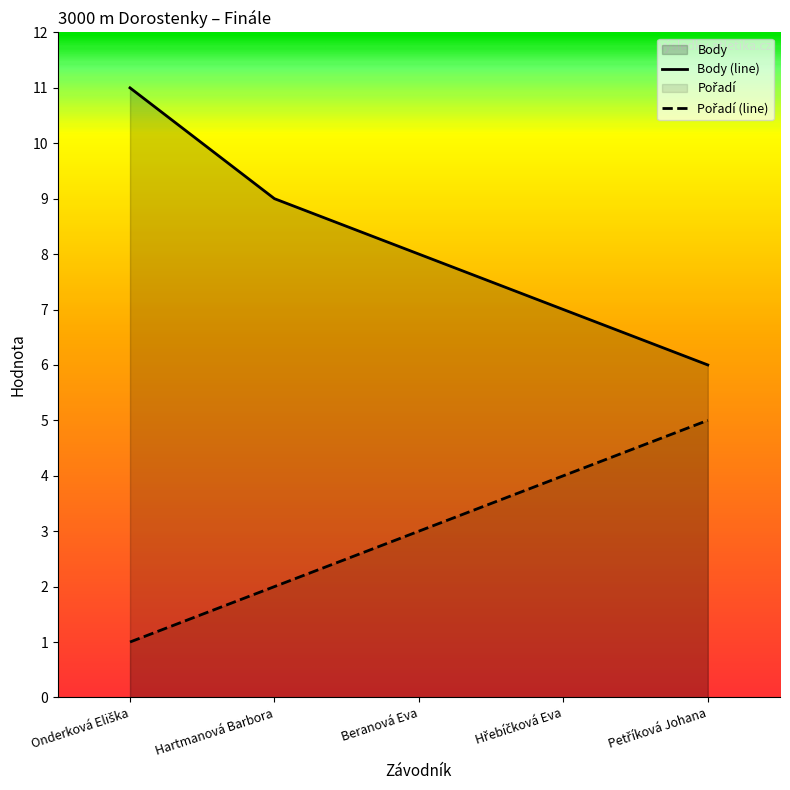

Count the number of categories in the chart.

5